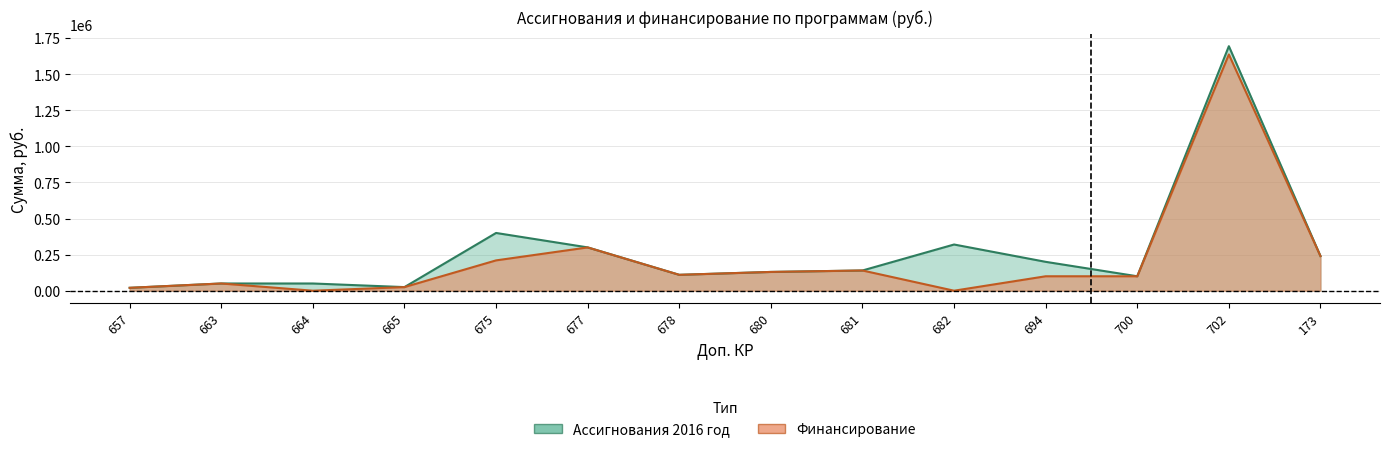

At which label does Финансирование reach its minimum?

664